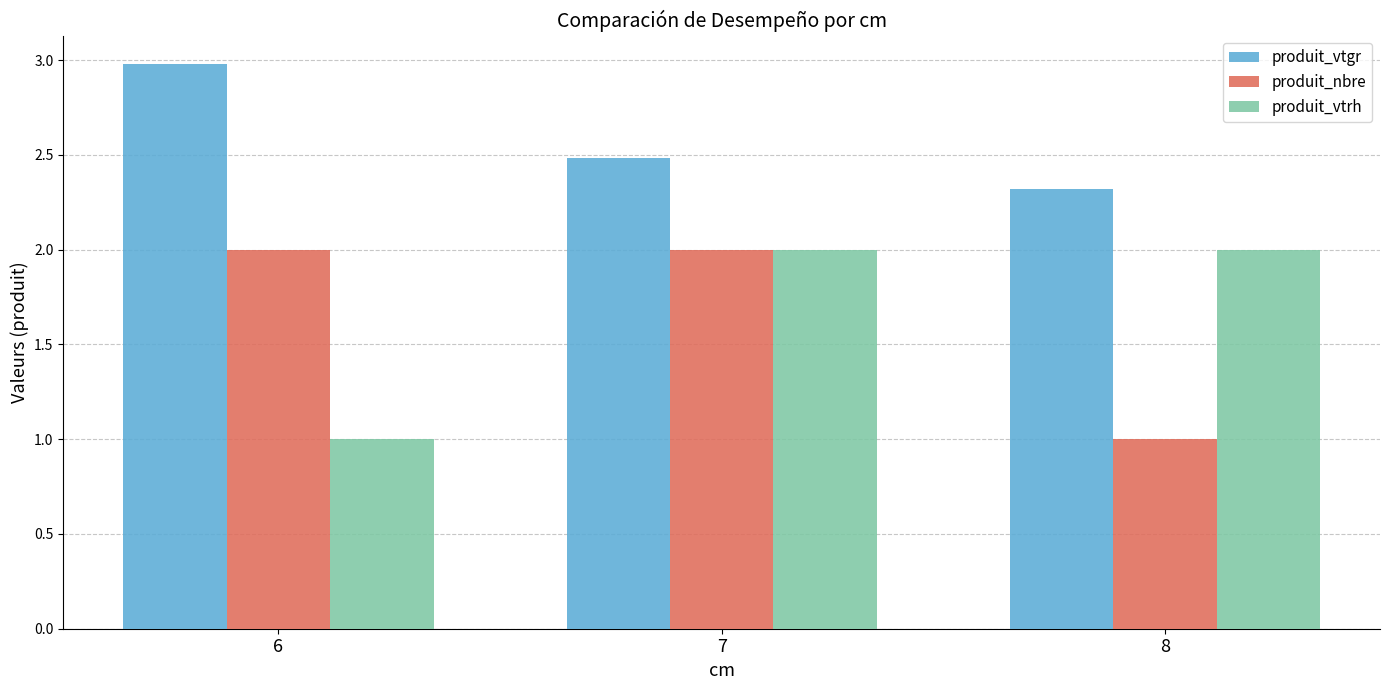

What is the approximate value of produit_nbre at 8?

1.0